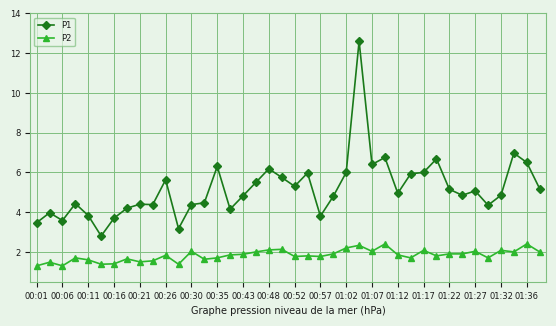

True or false: P2 and P1 intersect in this chart.

False